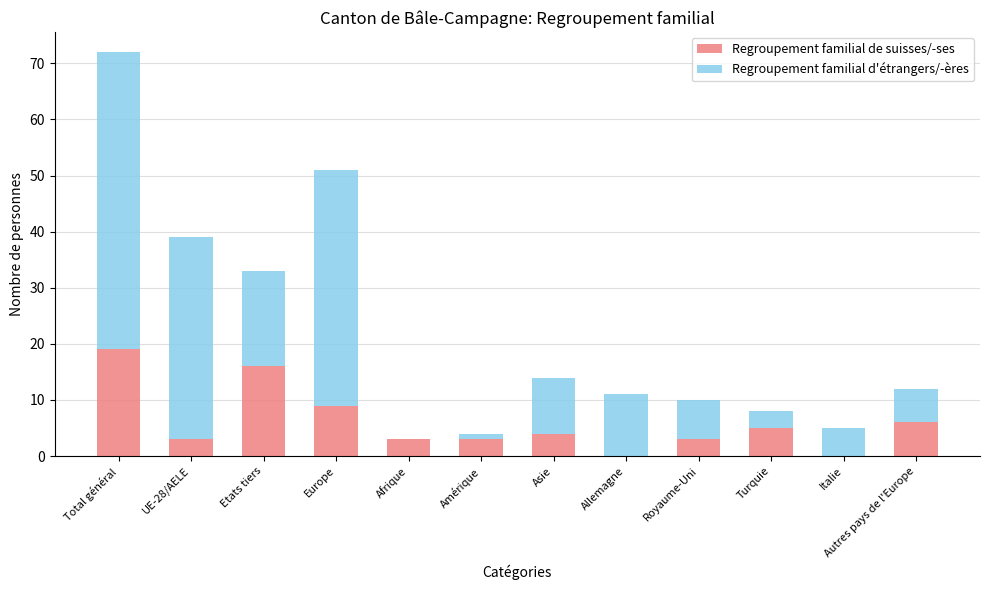

What value does the Regroupement familial de suisses/-ses series have at Etats tiers, to the nearest 10?

20